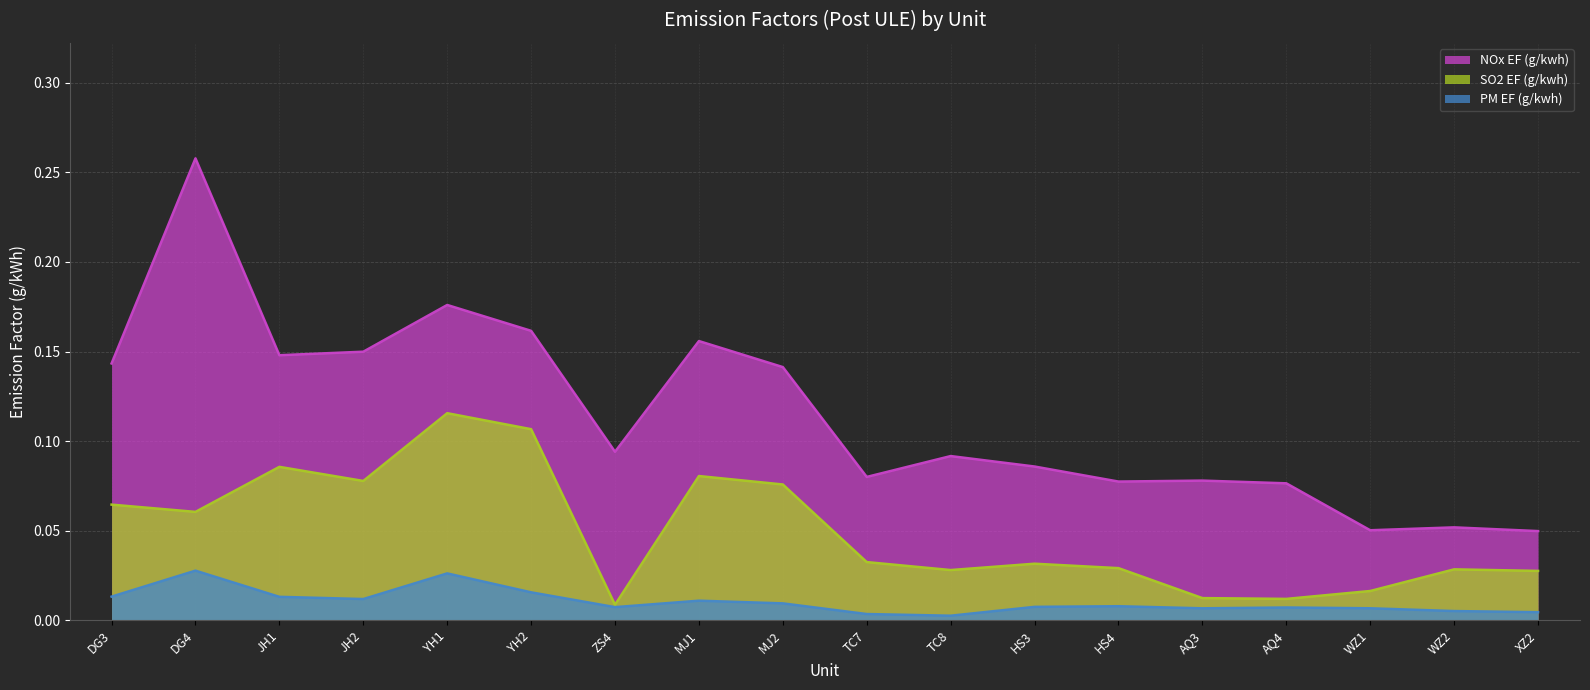

True or false: PM EF (g/kwh) and NOx EF (g/kwh) intersect in this chart.

False